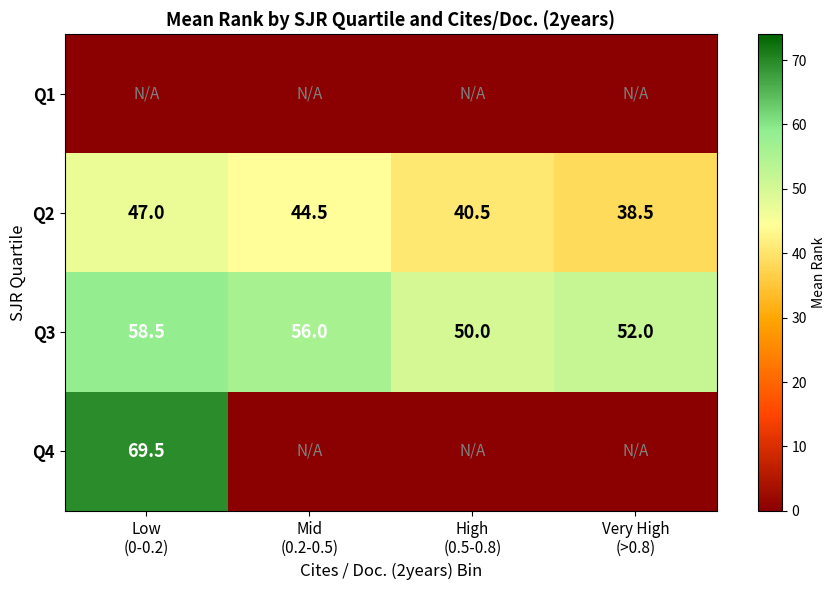

What is the difference between the maximum and minimum values in the Q3 series?

8.5